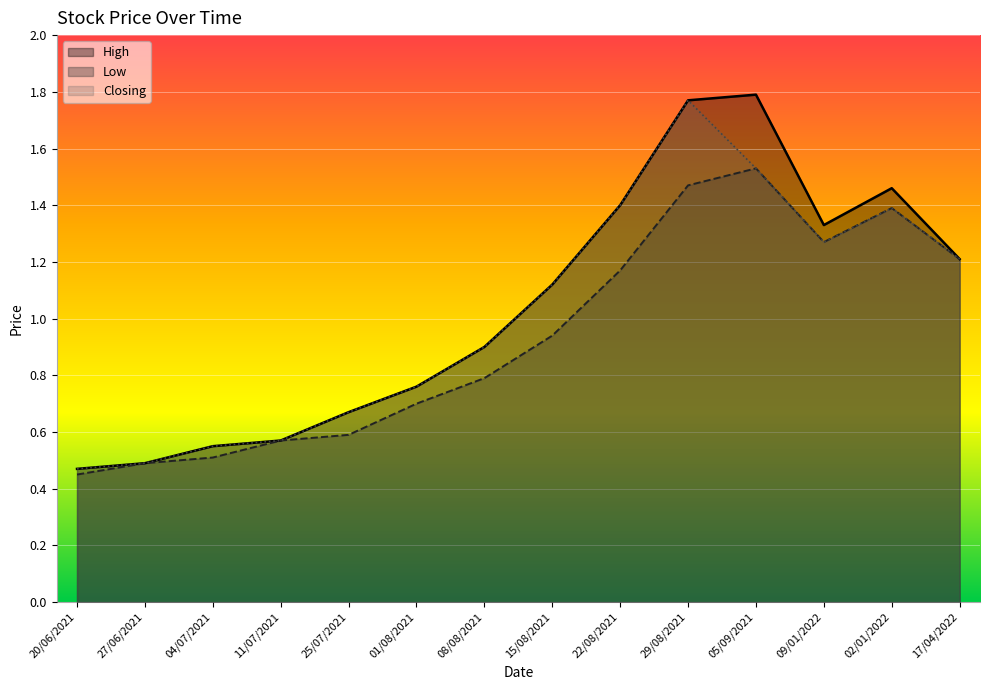

True or false: Closing has more than 1 points higher than both neighbors.

True